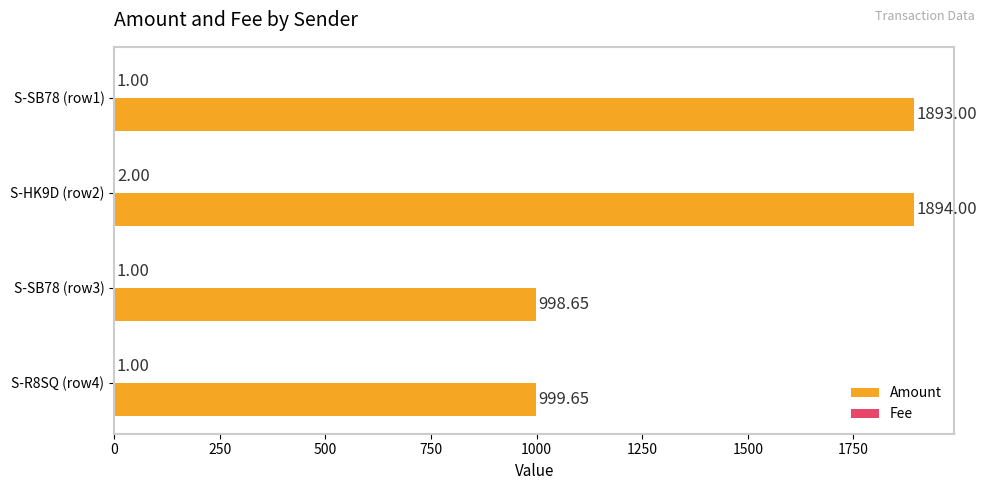

Which series has the largest total across all categories?

Amount